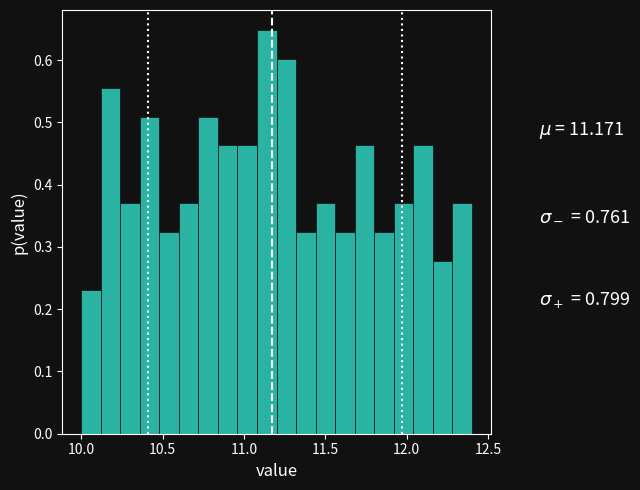

Around what value on the x-axis is the tallest bar? Give the approximate position of its centre, as read against the axis.

11.15